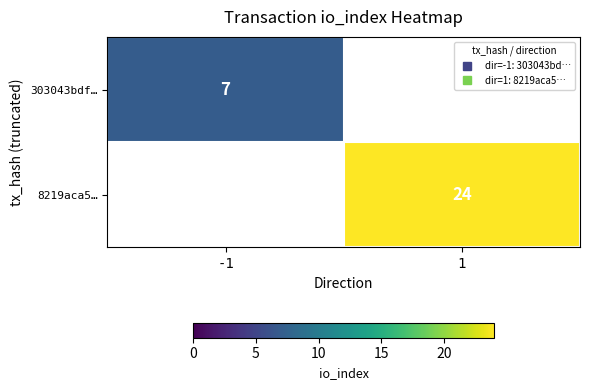

How many positive values does the 8219aca5… series have?

1